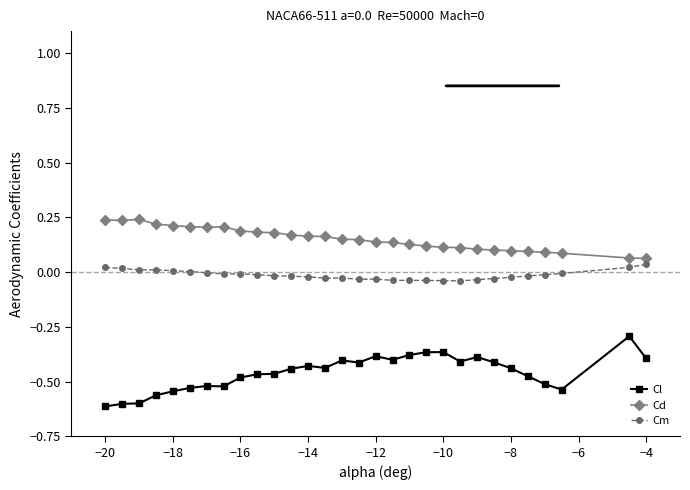

How many distinct data groups are displayed?

3